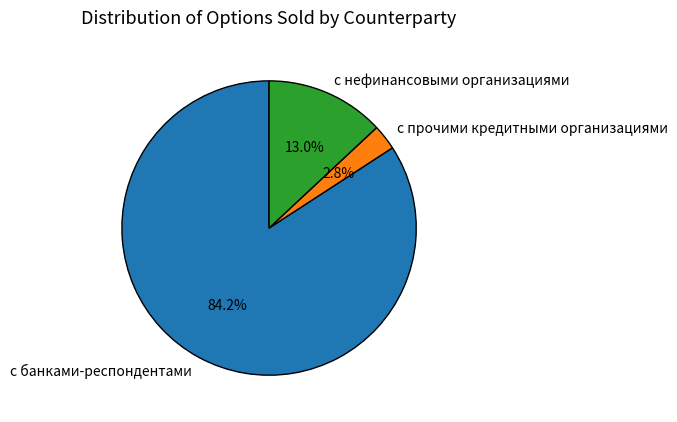

Which category accounts for the majority?

с банками-респондентами